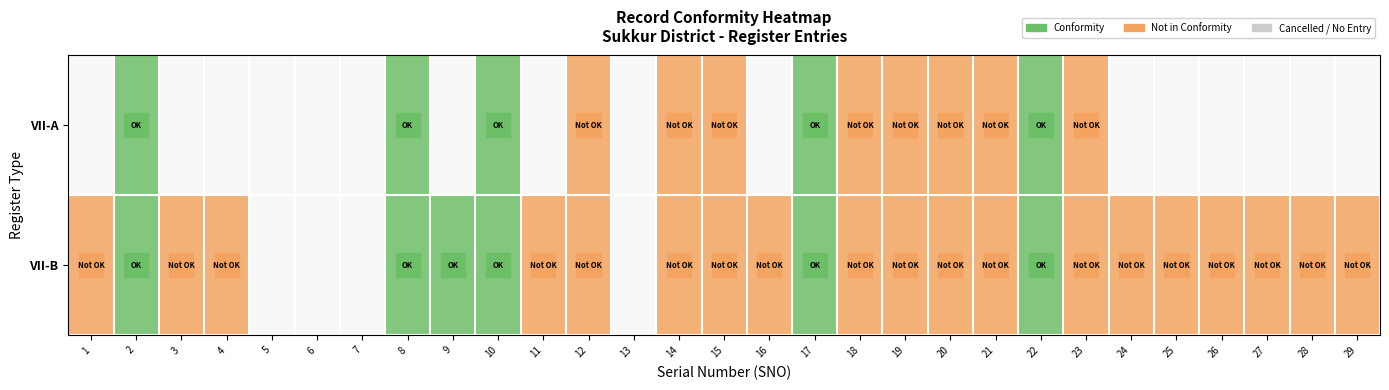

Reading left to right, list all the values displayed in this chart.

VII-B: 1	1	1	1	0	0	0	1	1	1	1	1	0	1	1	1	1	1	1	1	1	1	1	1	1	1	1	1	1
VII-A: 0	1	0	0	0	0	0	1	0	1	0	1	0	1	1	0	1	1	1	1	1	1	1	0	0	0	0	0	0